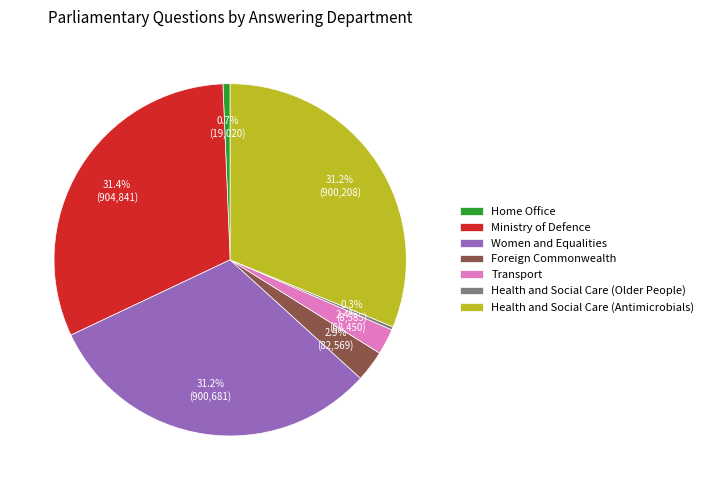

Approximately how many times larger is the value at Health and Social Care (Antimicrobials) compared to Home Office?

47.3